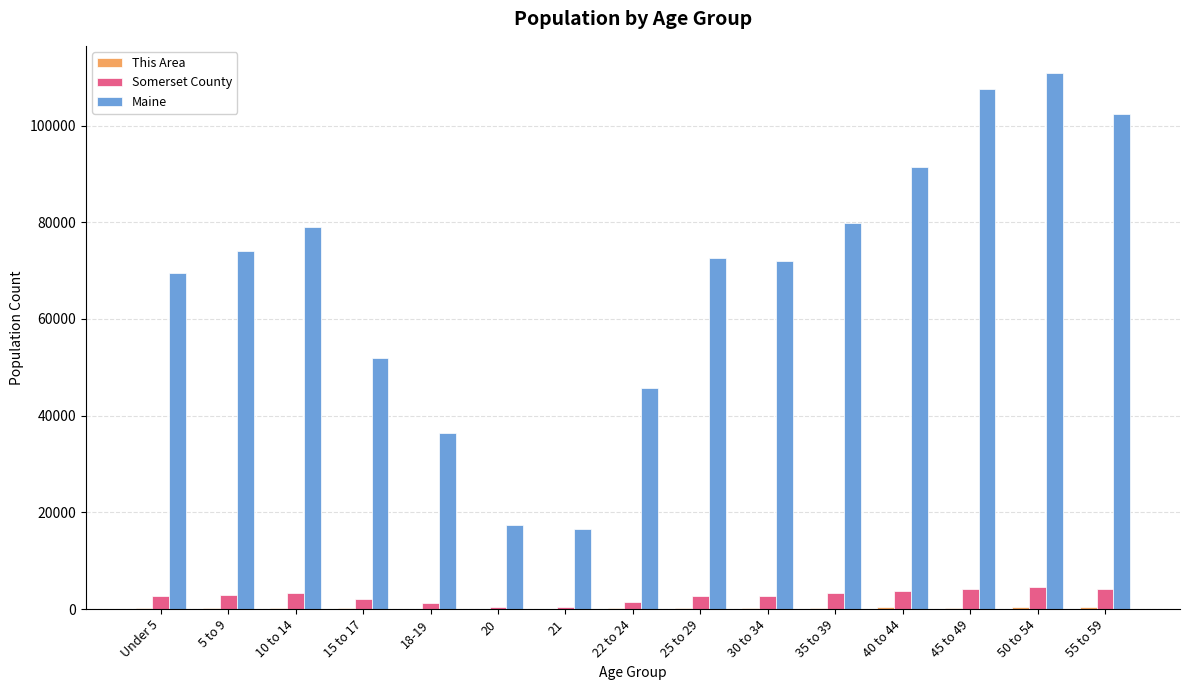

At which label is Maine closest to 63761?

Under 5